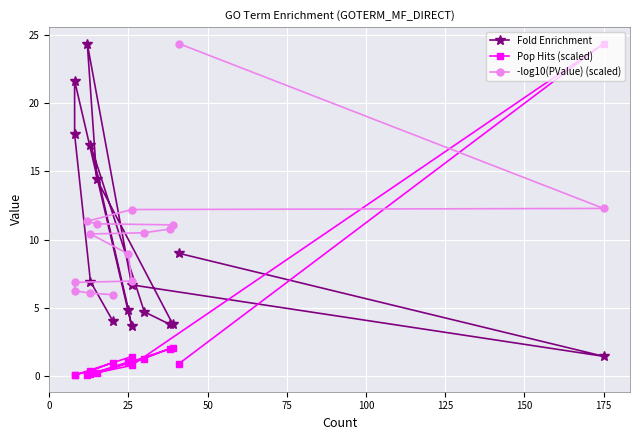

True or false: Pop Hits (scaled) and -log10(PValue) (scaled) intersect in this chart.

True